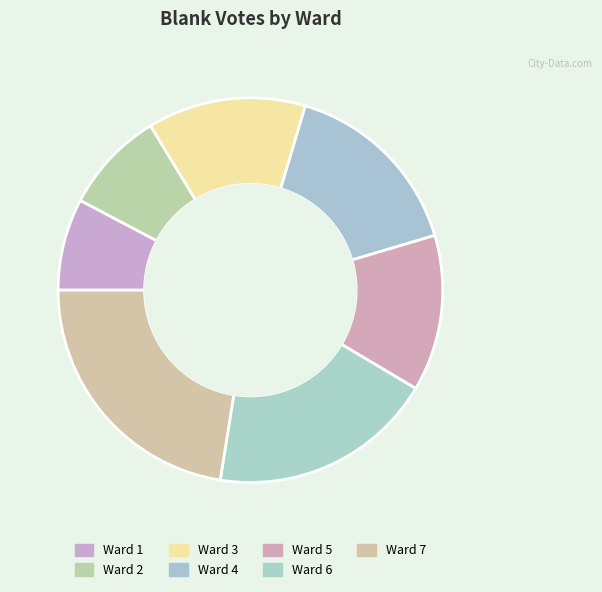

To the nearest percent, what is the difference between the largest and smallest slice percentages?

15%